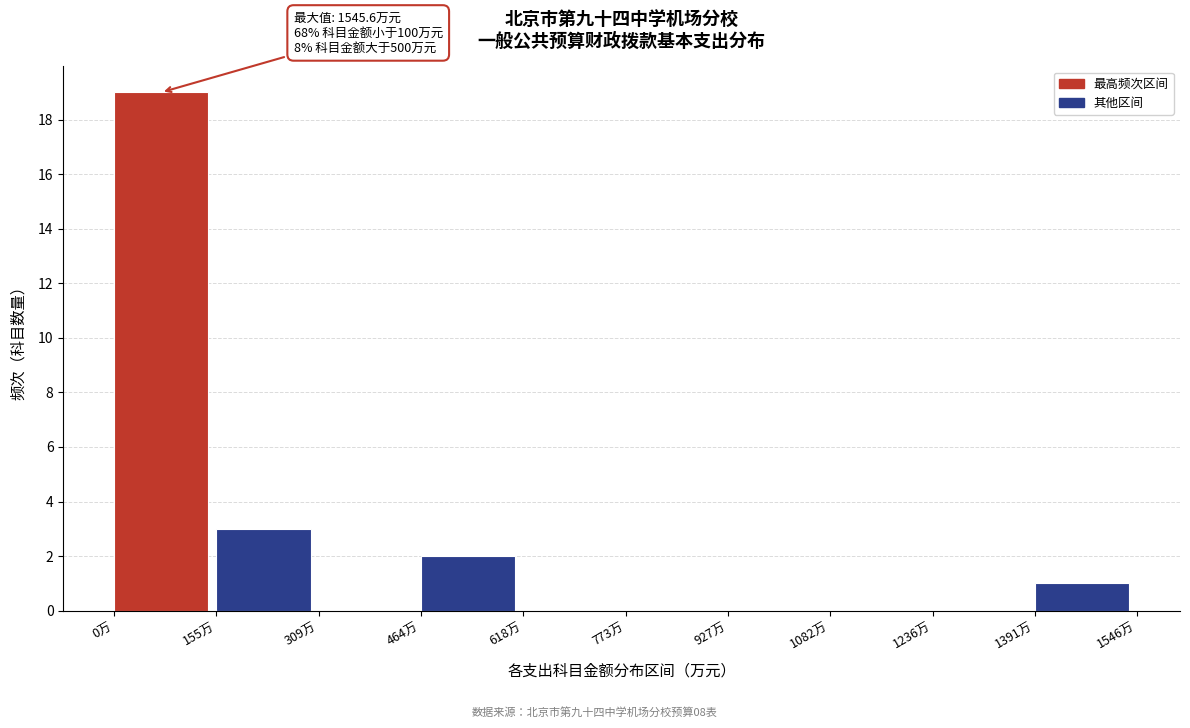

Over which range of the x-axis is the bar tallest?

0 to 160